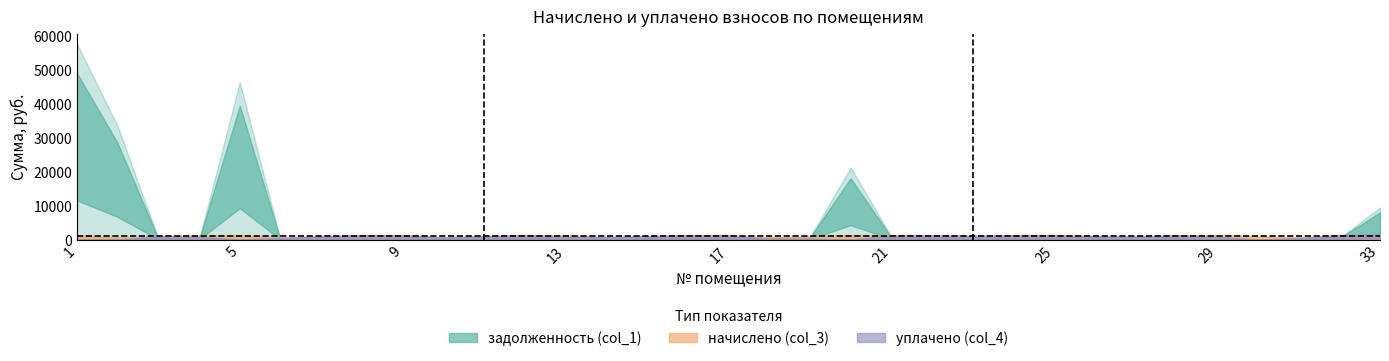

Which category has the lowest value in the начислено (col_3) series?

14